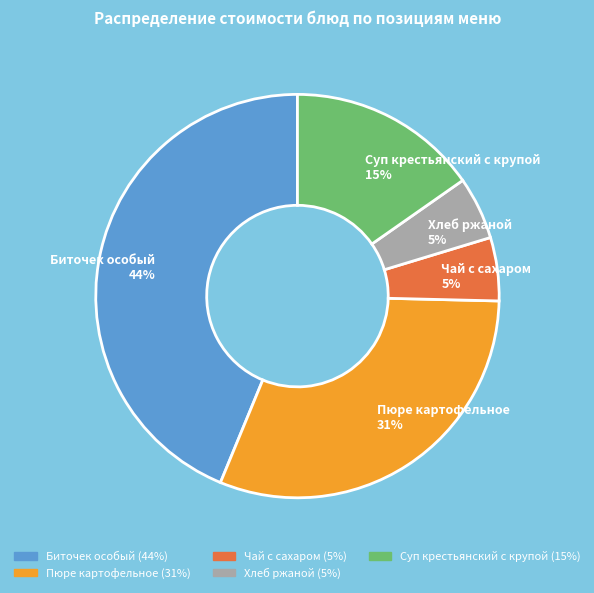

To the nearest percent, what percentage of the pie is Суп крестьянский с крупой?

15%